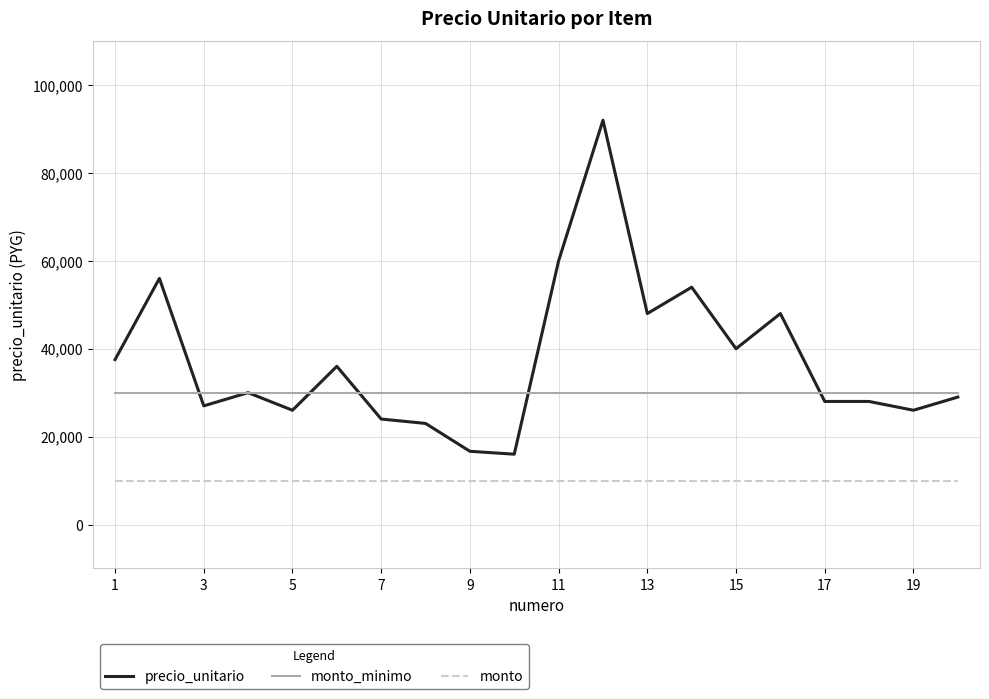

Rank the series by their maximum value, from highest to lowest.

precio_unitario, monto_minimo, monto